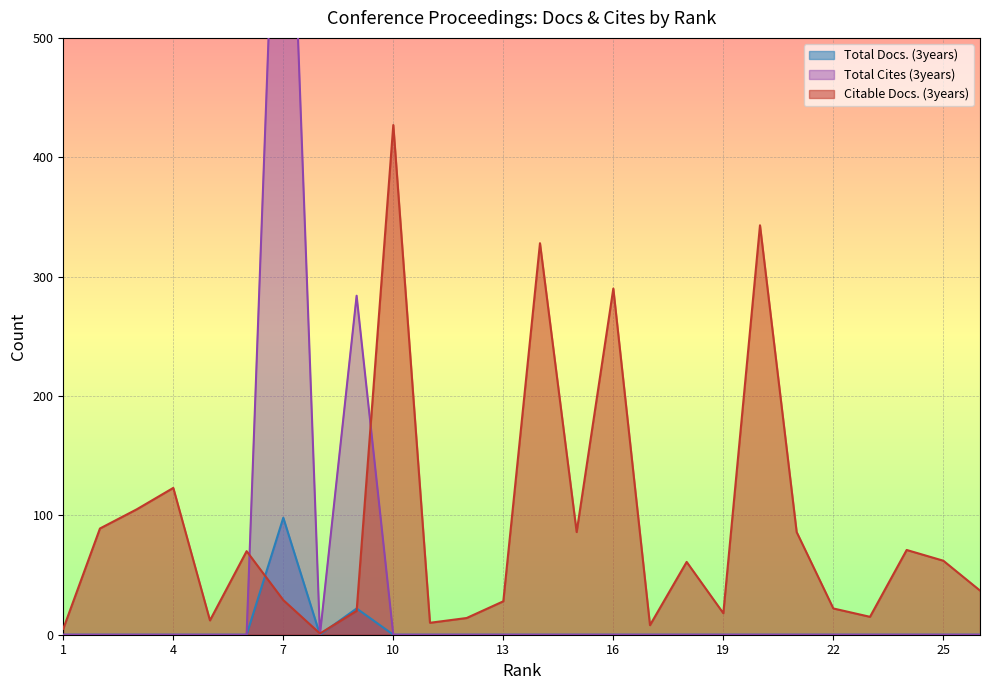

What are all the series names shown in the legend?

Total Docs. (3years), Total Cites (3years), Citable Docs. (3years)